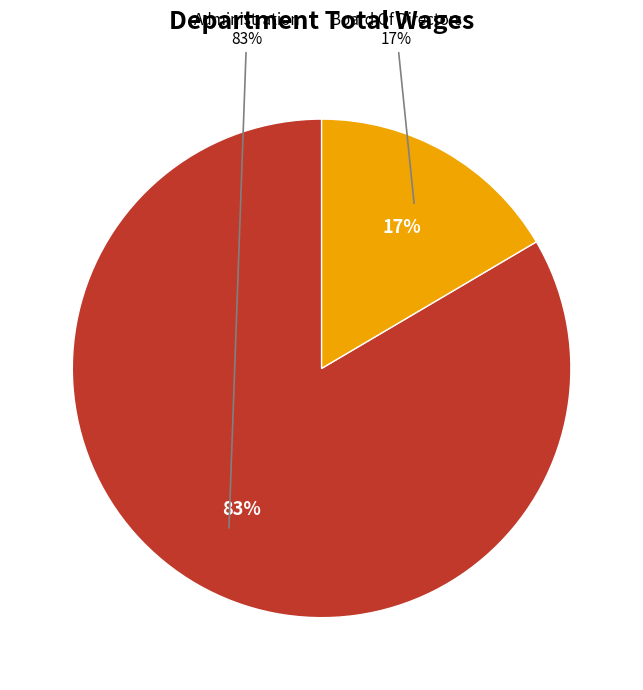

Combined, what portion of the pie is Administration and Board Of Directors?

100.0%